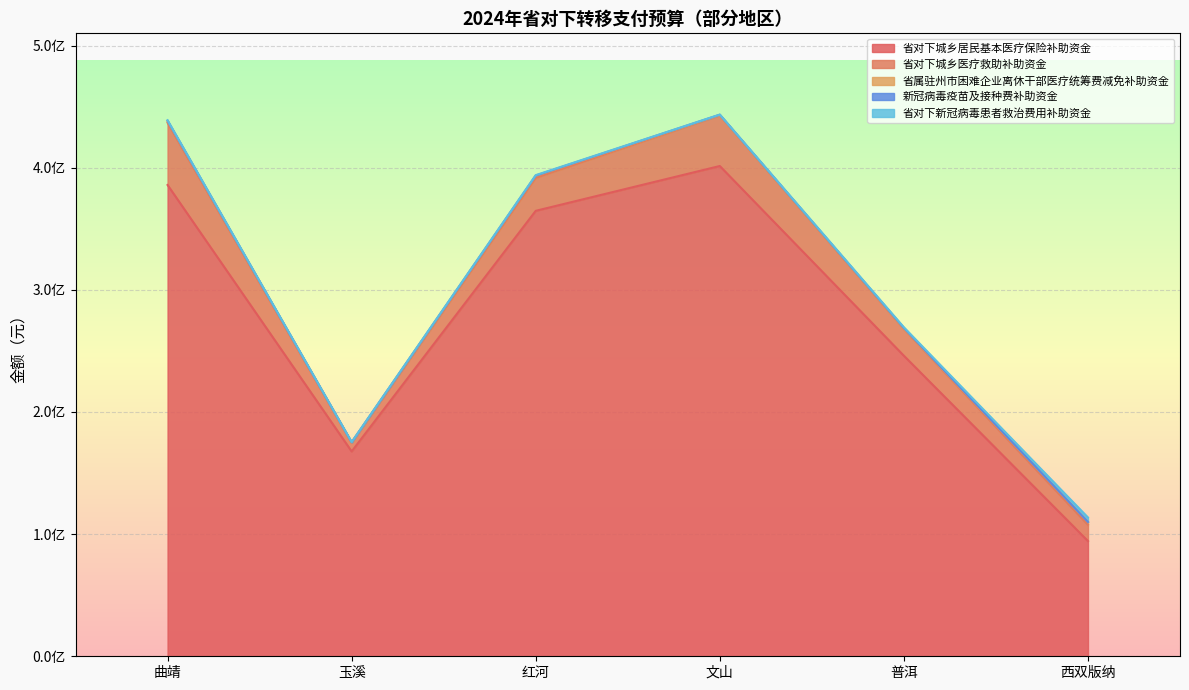

At which label does 新冠病毒疫苗及接种费补助资金 first exceed 430000?

曲靖